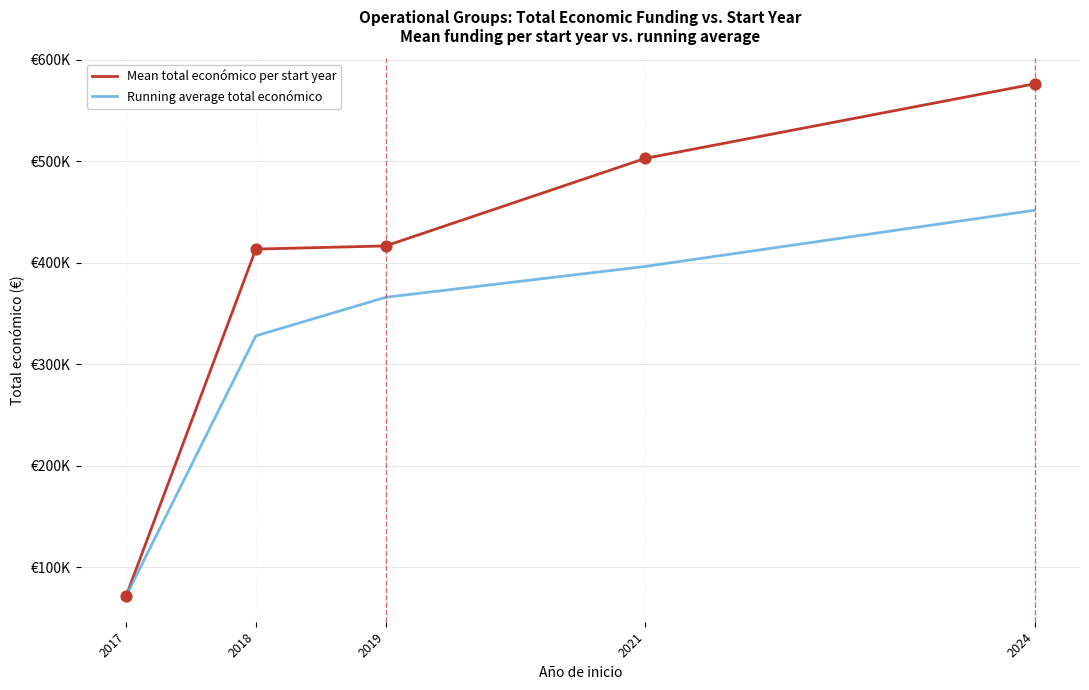

What are all the series names shown in the legend?

Mean total económico per start year, Running average total económico